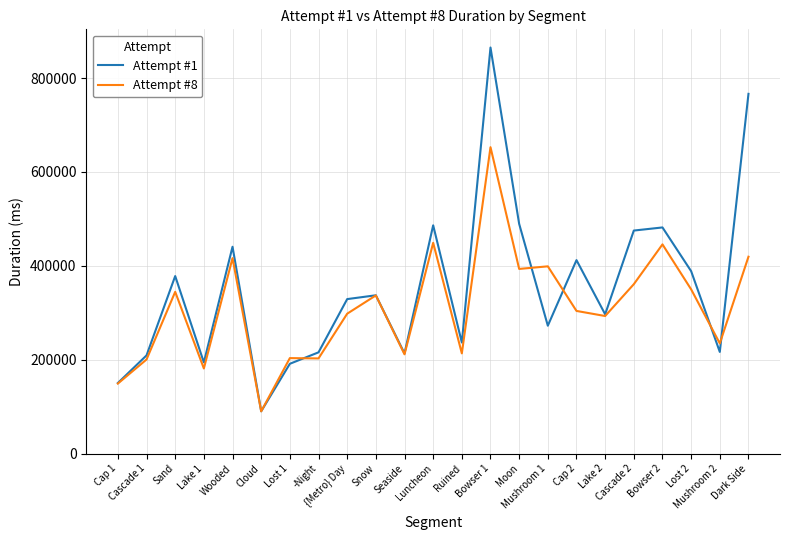

Does the chart have visible grid lines?

Yes